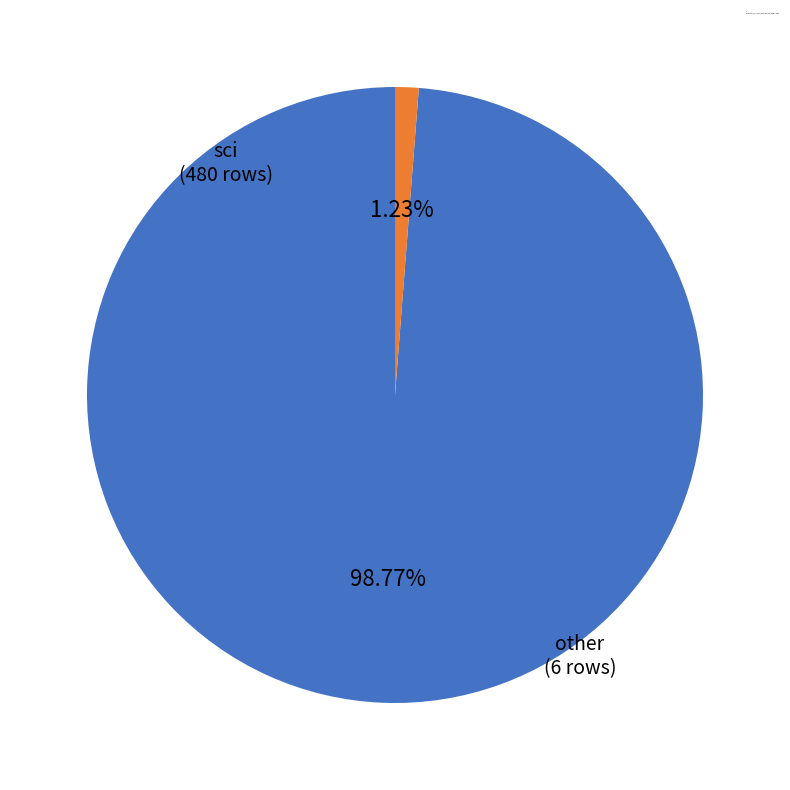

Is there a majority slice in this chart?

Yes